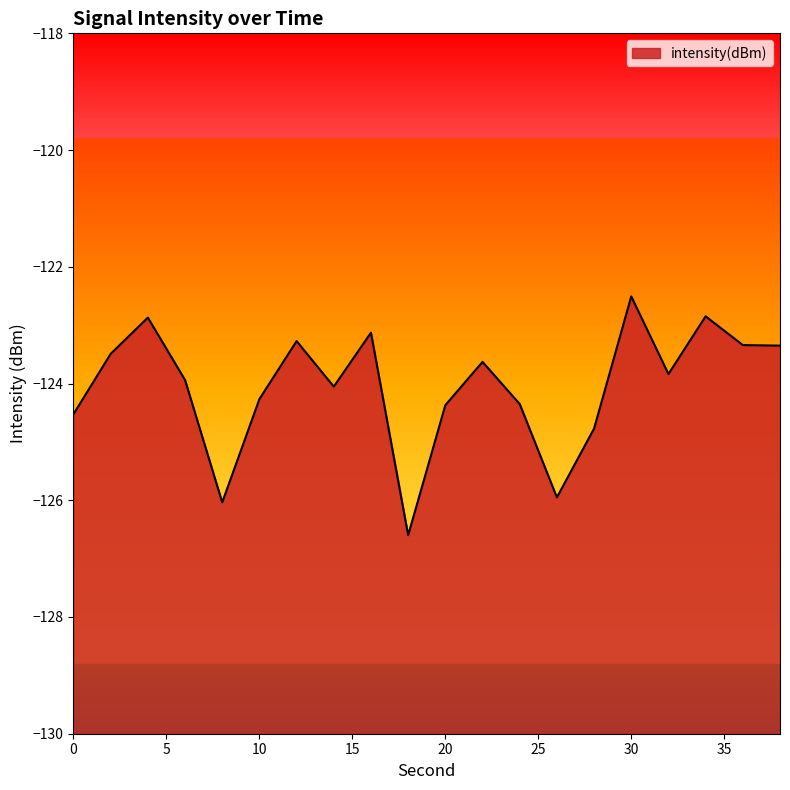

True or false: the data has more than 2 interior local peaks.

True